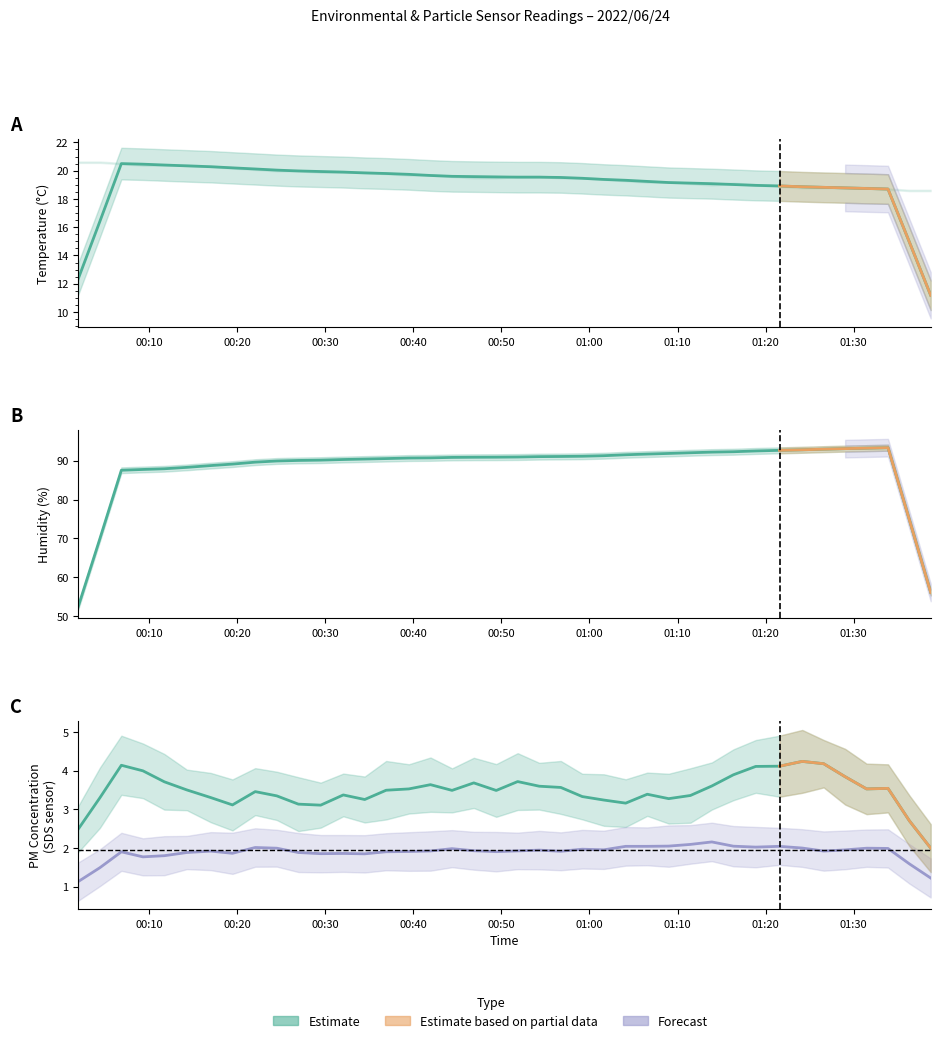

True or false: SDS_P1 has more than 1 points higher than both neighbors.

True